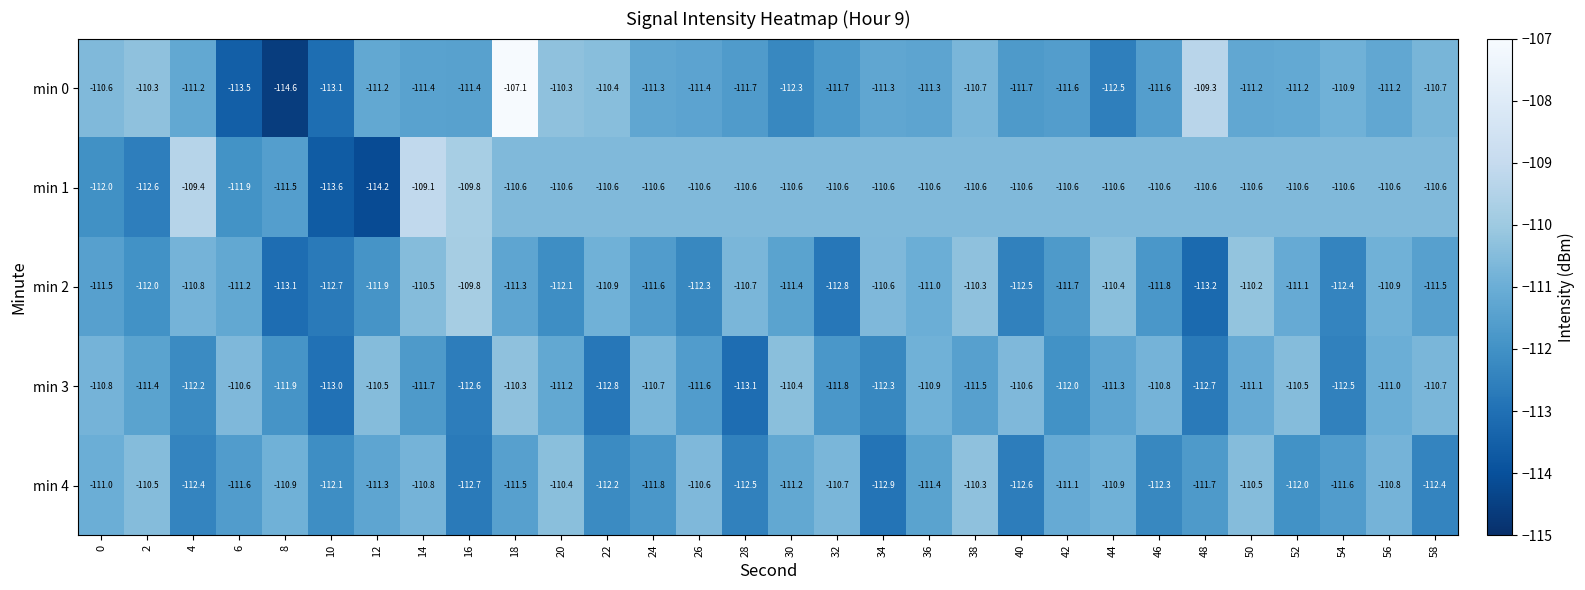

What is the maximum value shown in the chart?

-107.1